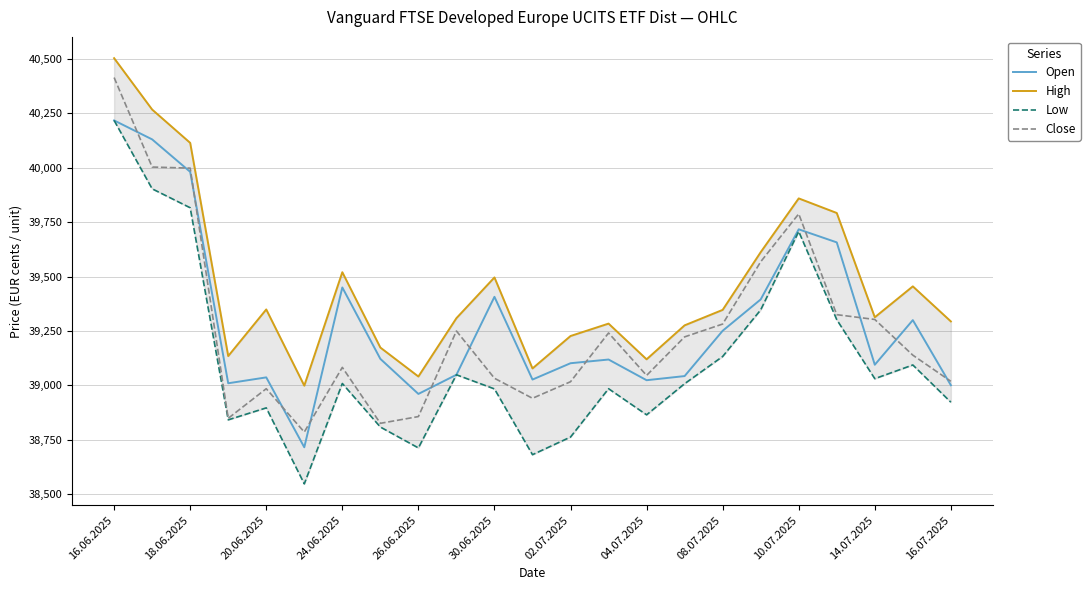

How many data points in Open are less than 39119?

11